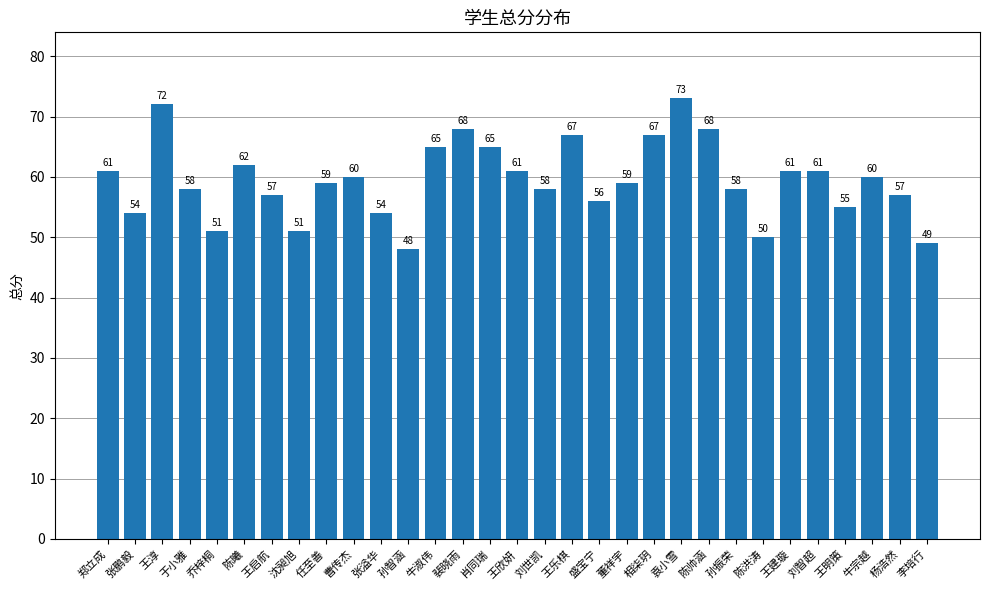

What is the label of the 16th bar from the right?

王欣妍